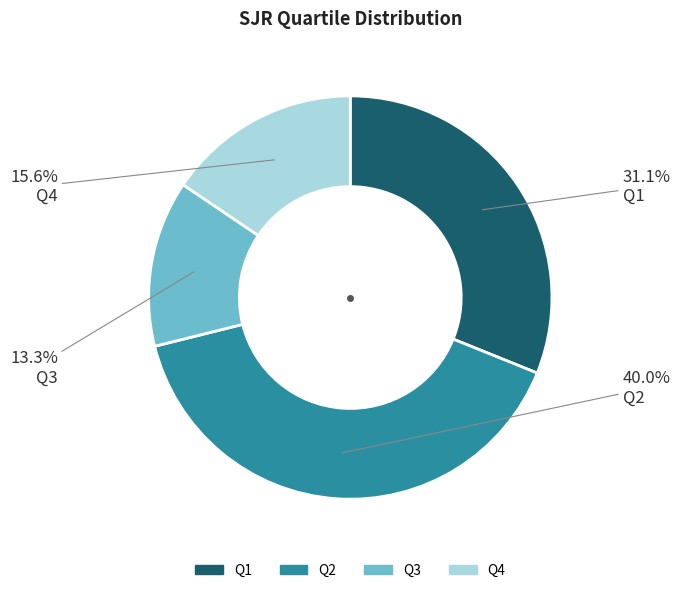

To the nearest percent, what percentage of the pie is Q2?

40%